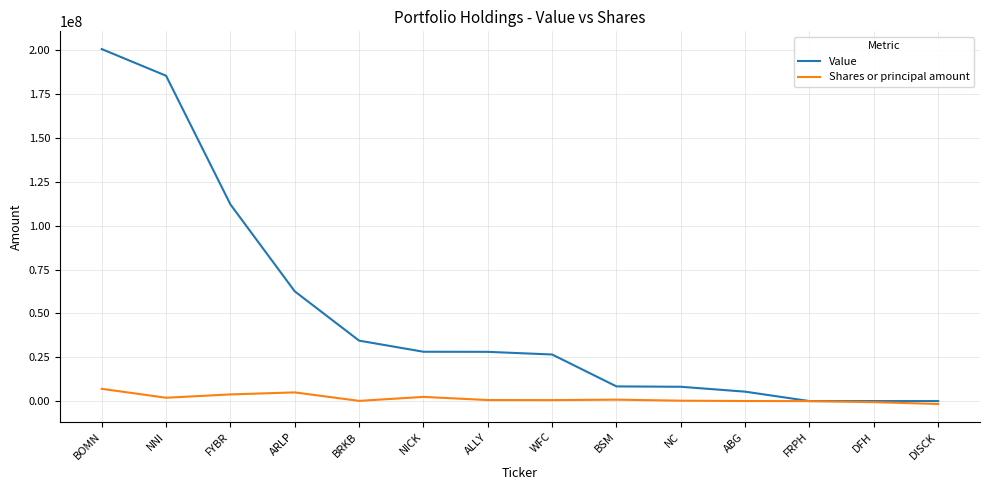

At which category is the sum across all series the highest?

BOMN